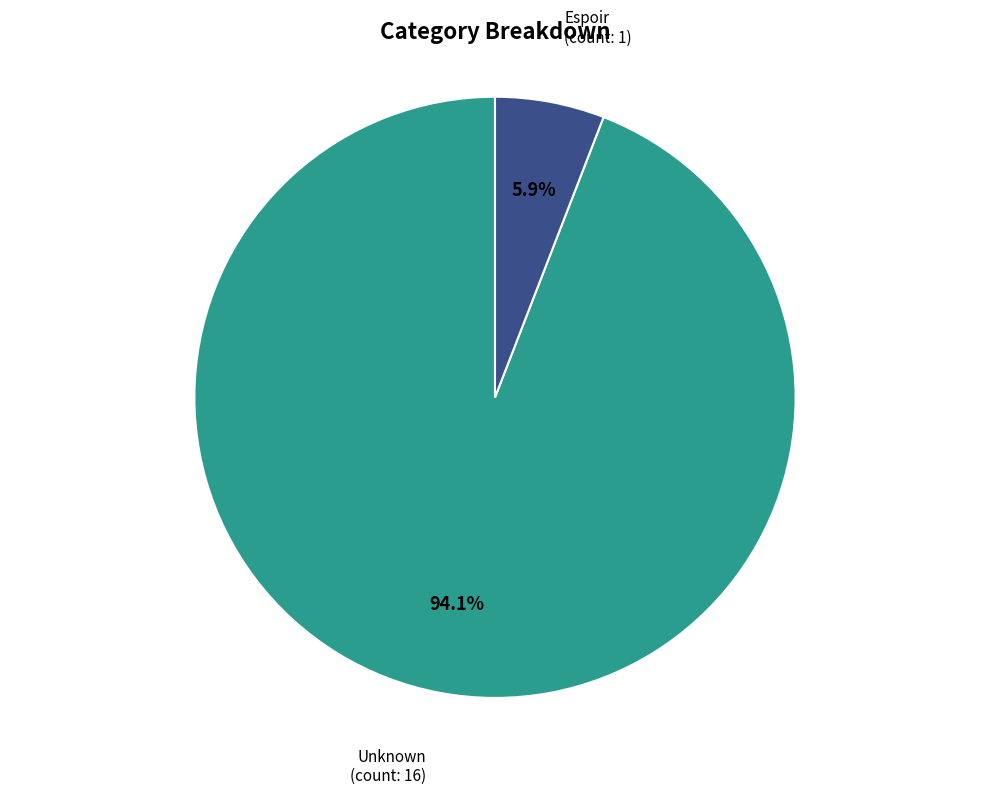

What is the largest slice in the pie chart?

Unknown